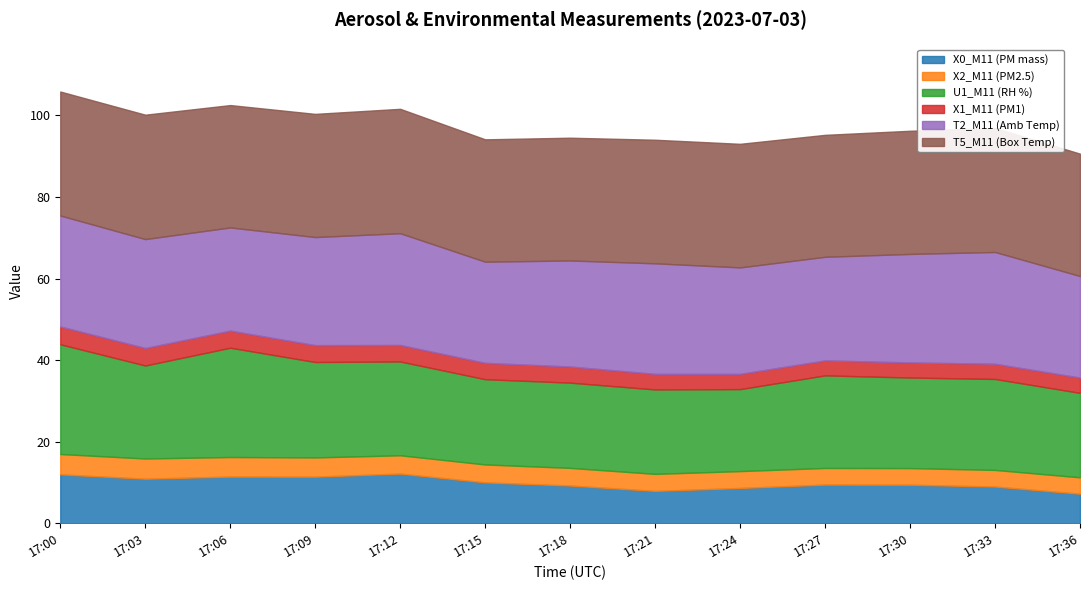

True or false: X1_M11 (PM1) and U1_M11 (RH %) intersect in this chart.

False